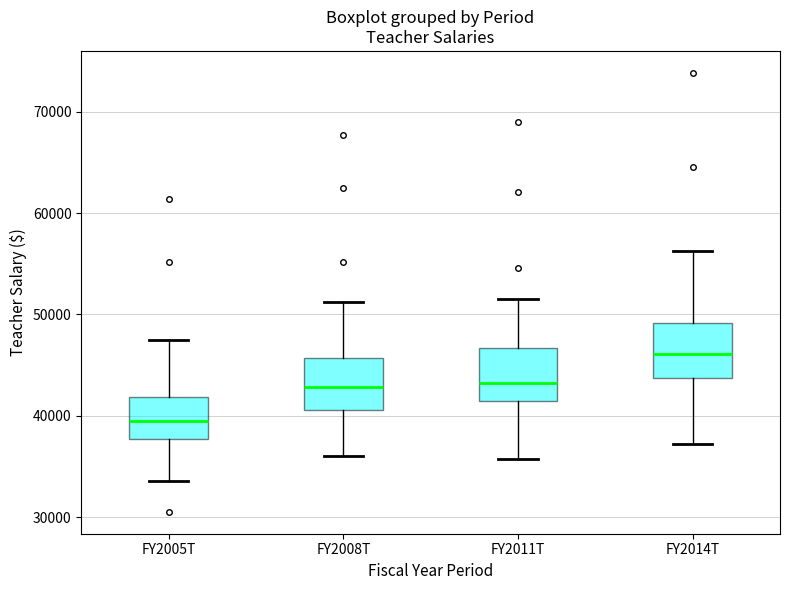

Which box's median line is the lowest?

FY2005T